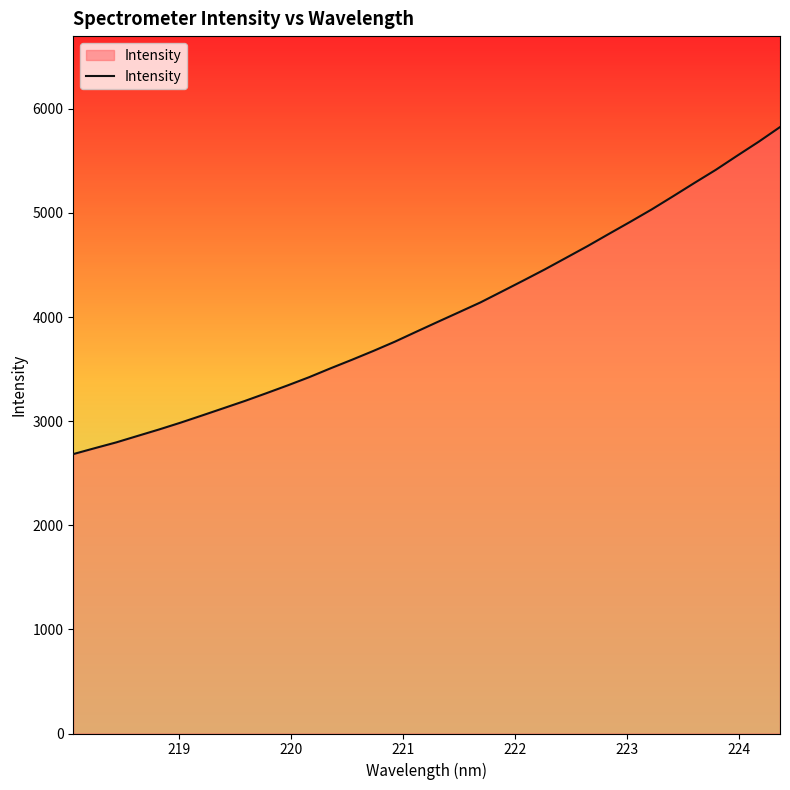

What is the minimum value shown in the chart?

2683.7